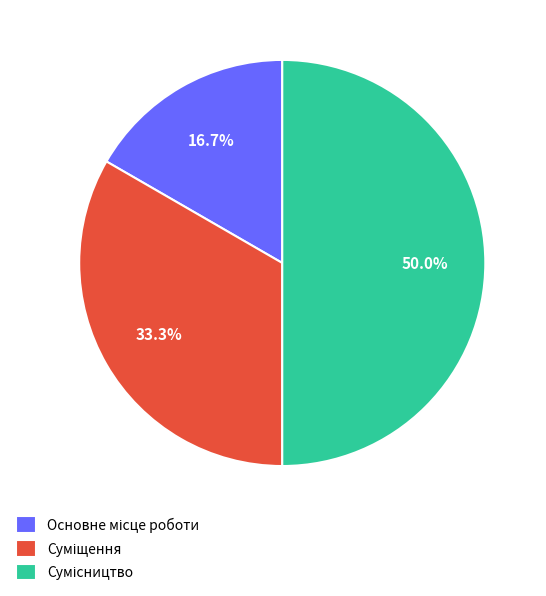

How many segments does this pie chart have?

3